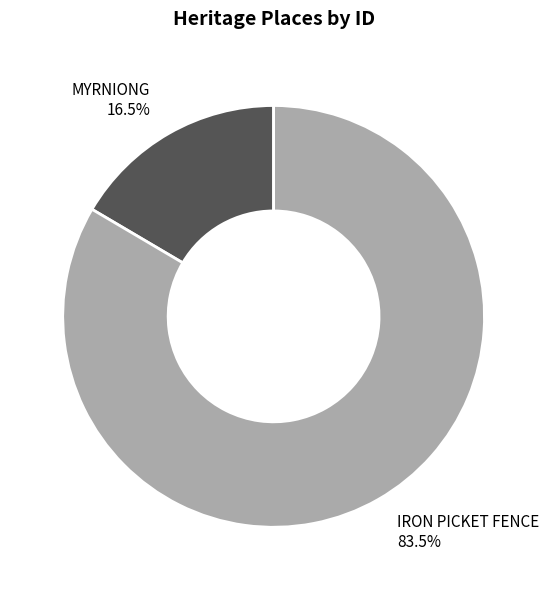

Approximately how many times larger is the value at IRON PICKET FENCE compared to MYRNIONG?

5.1